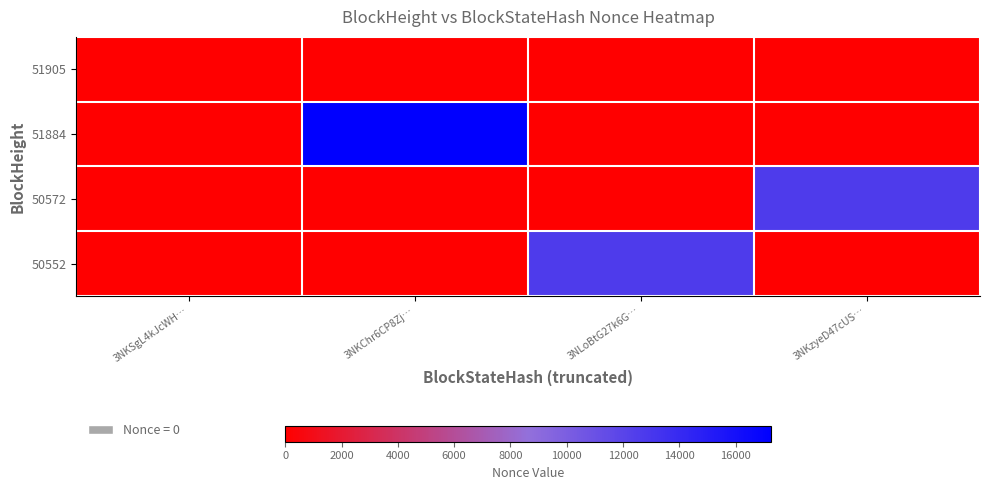

How many categories are shown in the chart?

4